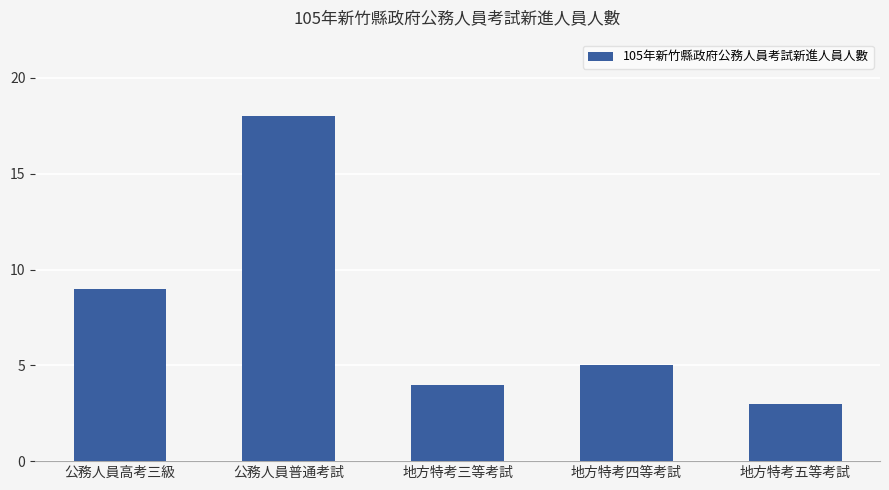

How many categories are shown in the chart?

5